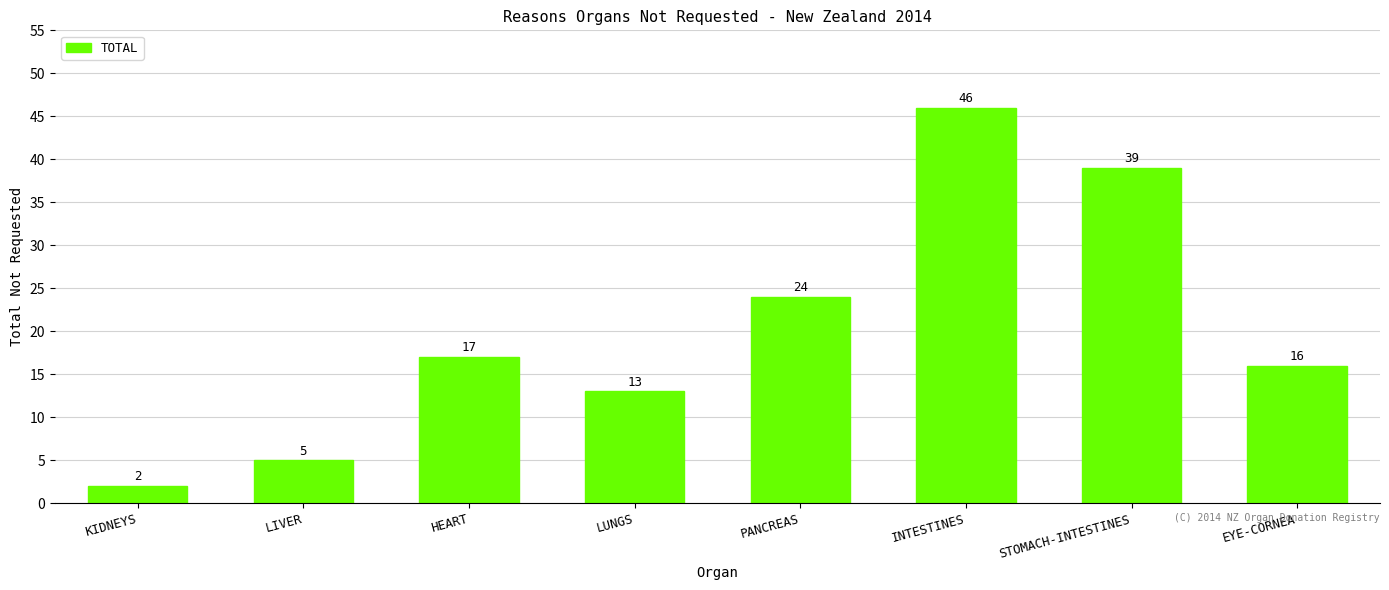

Is it true that the value at STOMACH-INTESTINES is 51?

False